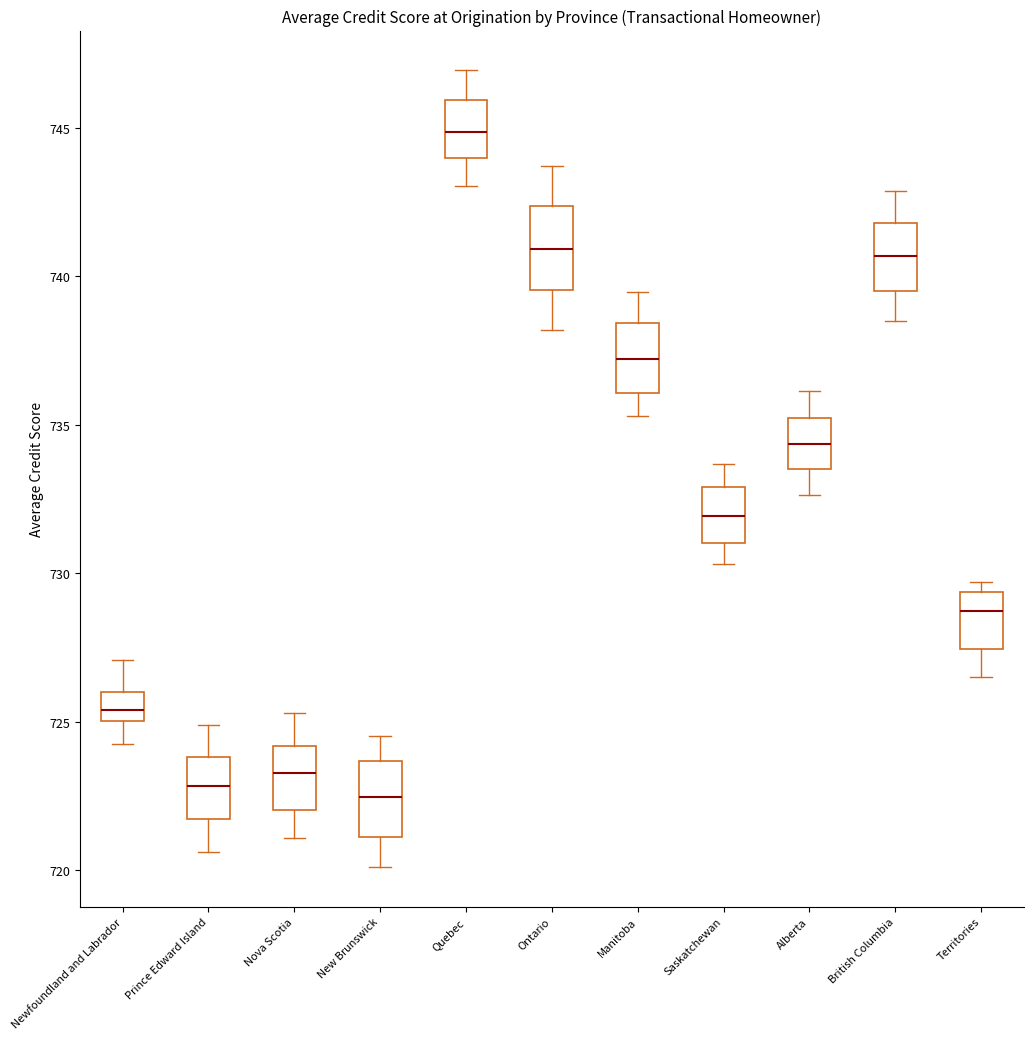

Reading left to right, read every box against the y-axis: the position of its median line, the range the box covers, and the ends of its whiskers. The values are not printed on the chart, so give them approximately, as read against the axis.

Newfoundland and Labrador: median 725.5, box 725.0 to 726.0, whiskers 724.5 to 727.0
Prince Edward Island: median 723.0, box 721.5 to 724.0, whiskers 720.5 to 725.0
Nova Scotia: median 723.5, box 722.0 to 724.0, whiskers 721.0 to 725.5
New Brunswick: median 722.5, box 721.0 to 723.5, whiskers 720.0 to 724.5
Quebec: median 745.0, box 744.0 to 746.0, whiskers 743.0 to 747.0
Ontario: median 741.0, box 739.5 to 742.5, whiskers 738.0 to 743.5
Manitoba: median 737.0, box 736.0 to 738.5, whiskers 735.5 to 739.5
Saskatchewan: median 732.0, box 731.0 to 733.0, whiskers 730.5 to 733.5
Alberta: median 734.5, box 733.5 to 735.0, whiskers 732.5 to 736.0
British Columbia: median 740.5, box 739.5 to 742.0, whiskers 738.5 to 743.0
Territories: median 728.5, box 727.5 to 729.5, whiskers 726.5 to 729.5 (just above the box's upper edge)